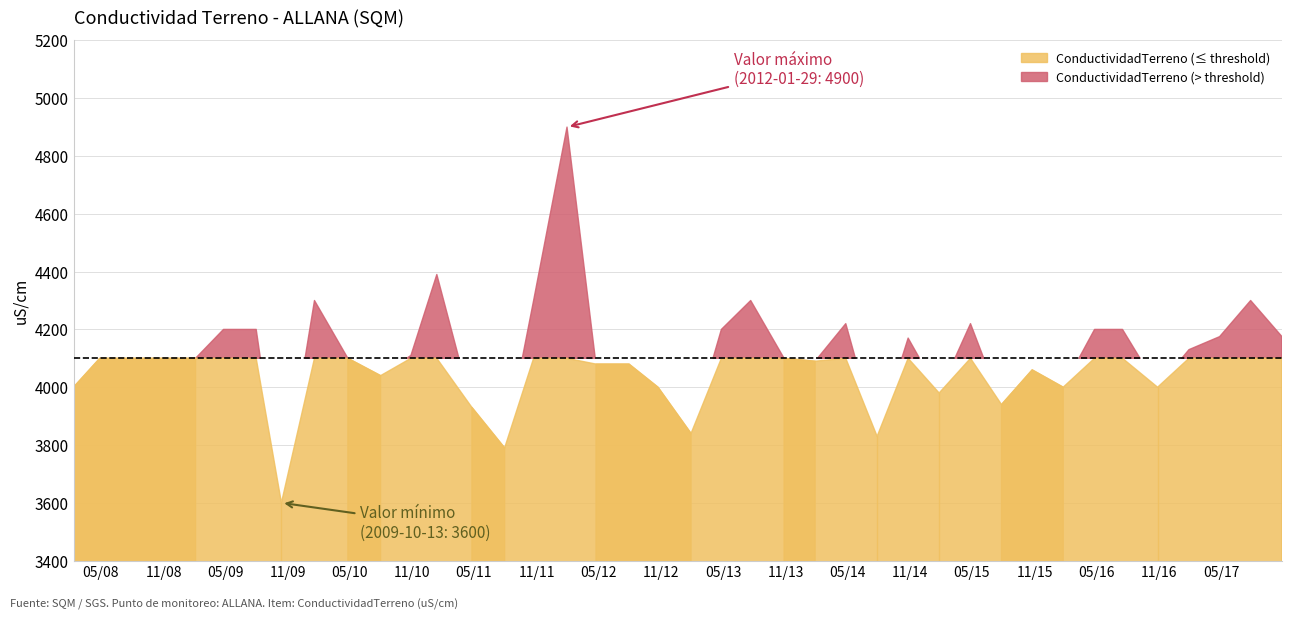

What is the difference between the second highest and minimum values?

790